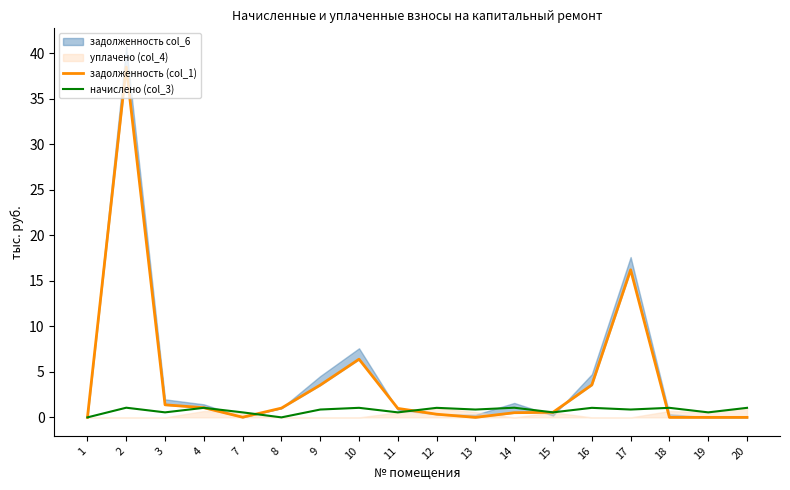

True or false: задолженность (col_1) and начислено (col_3) intersect in this chart.

True